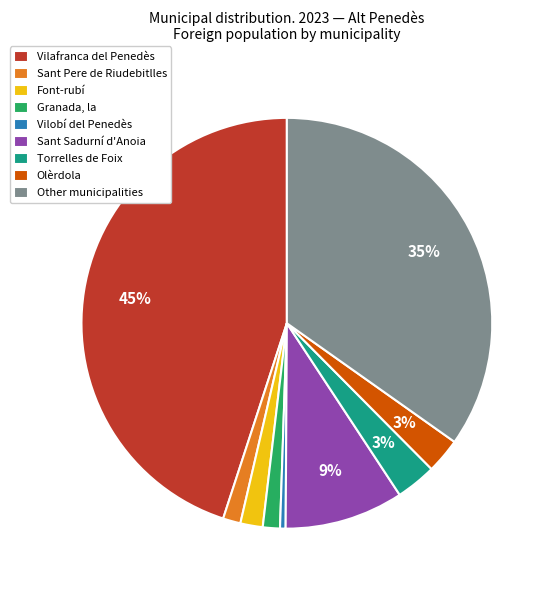

How many slices are in this pie chart?

9